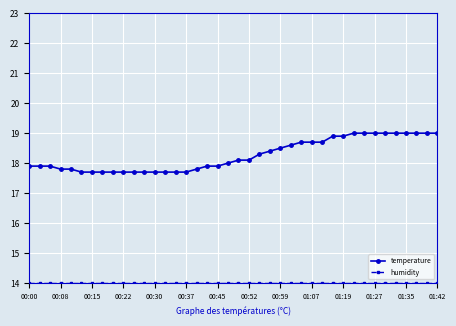

How many series are shown in this chart?

2